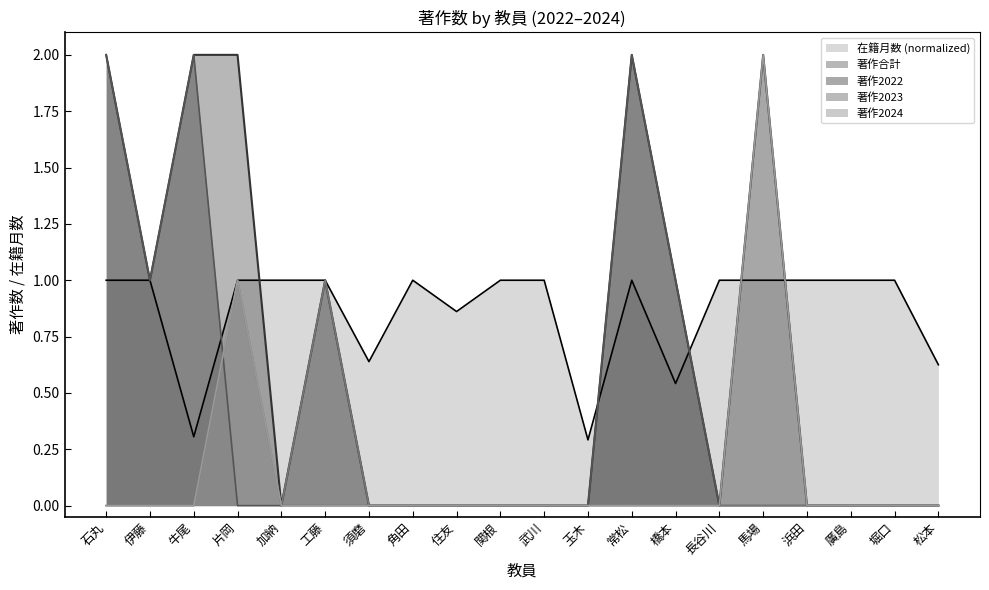

At 廣島, list the series in order from largest to smallest.

在籍月数, 著作合計, 著作2022, 著作2023, 著作2024